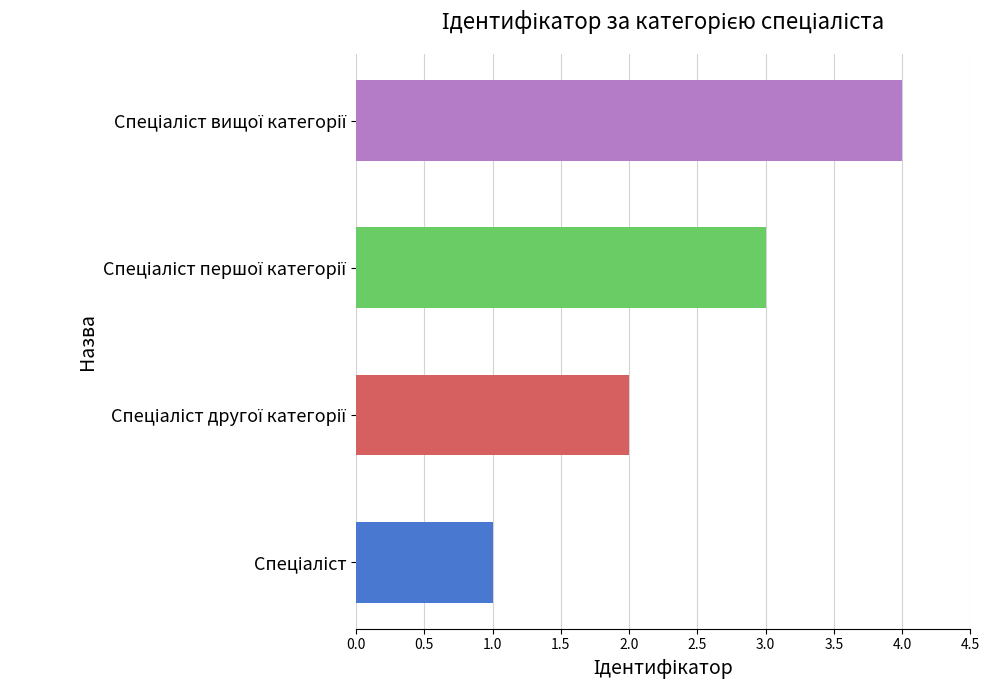

Count the values in the range 2 to 4.

3